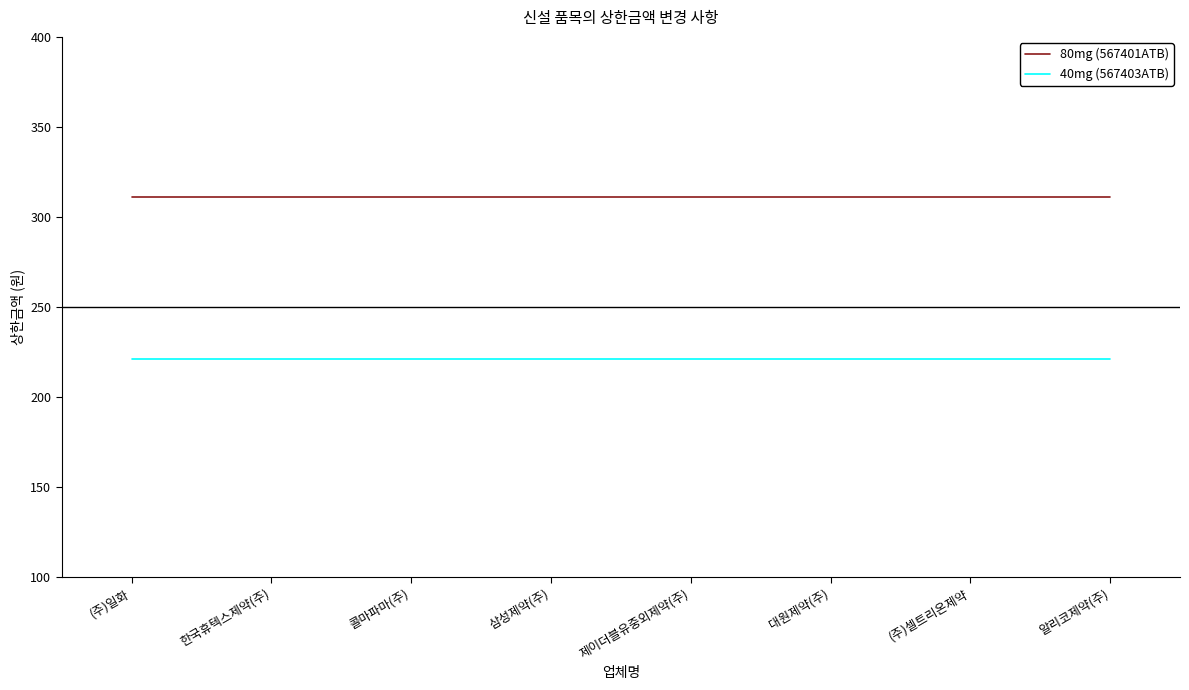

Rank the series by their maximum value, from highest to lowest.

80mg (567401ATB), 40mg (567403ATB)